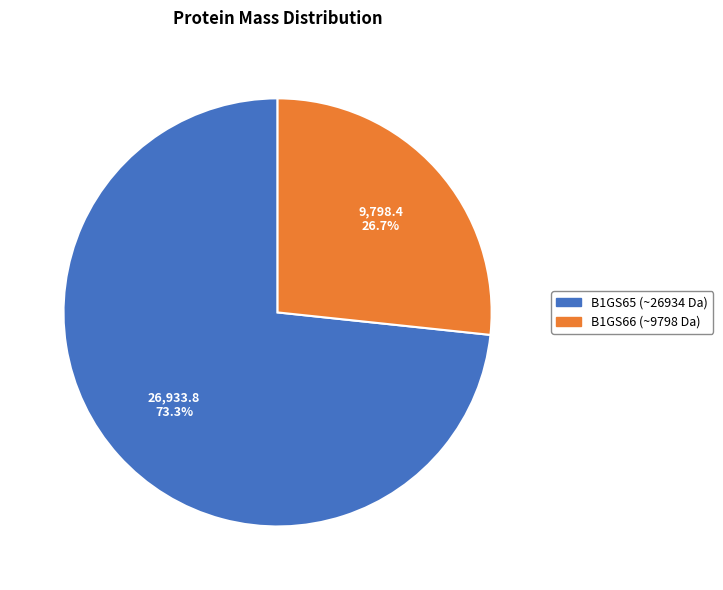

Is there a majority slice in this chart?

Yes